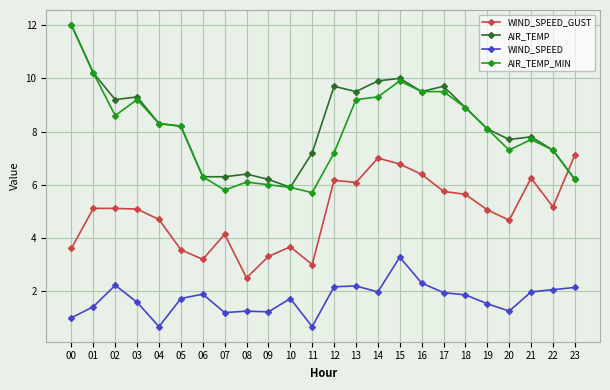

What is the spread (max minus min) of values at 21?

5.8